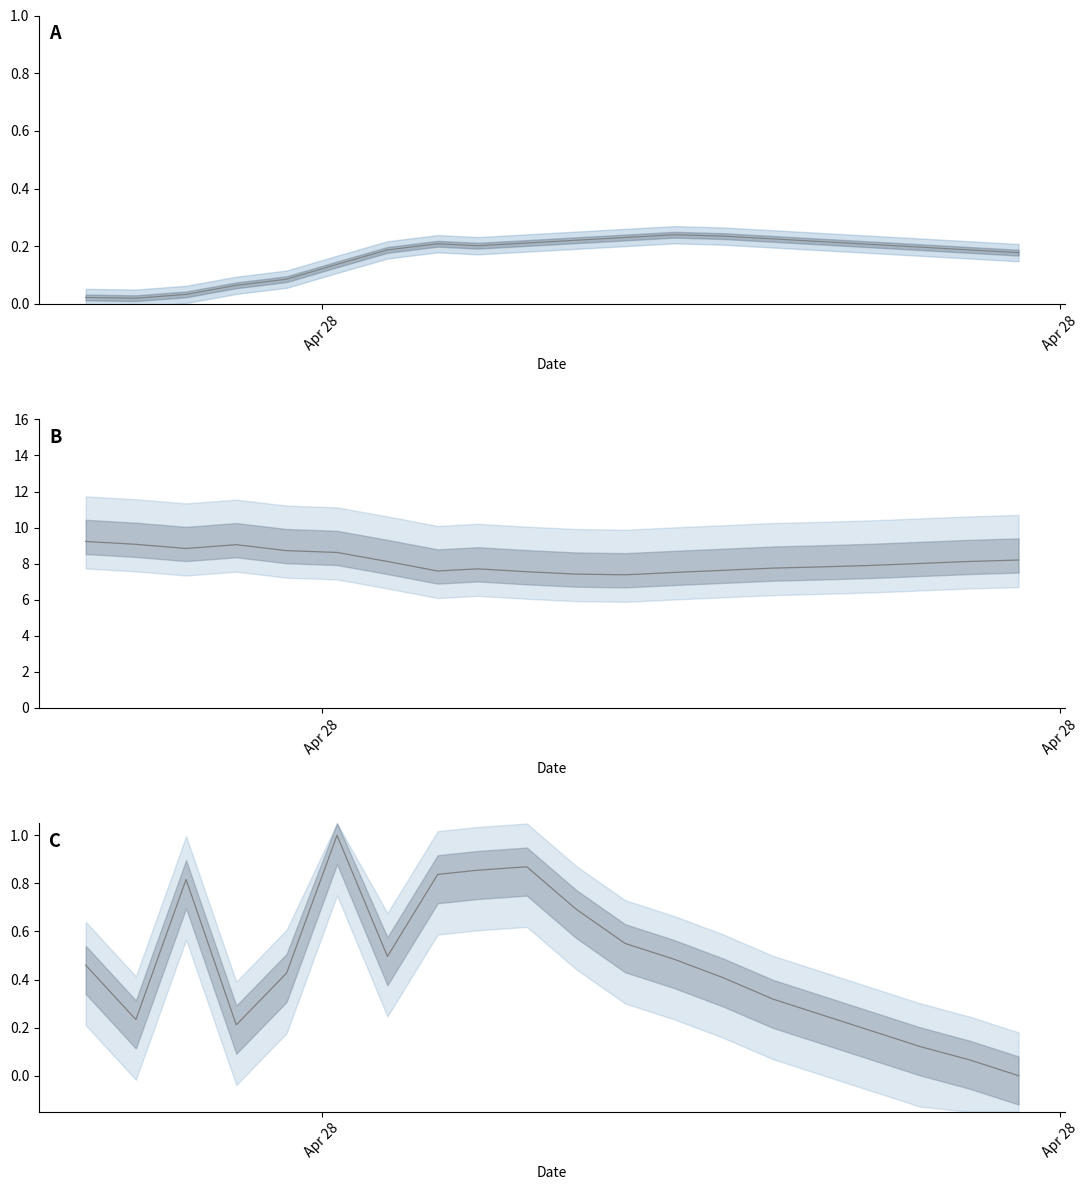

At how many categories does at least one series exceed 5?

20